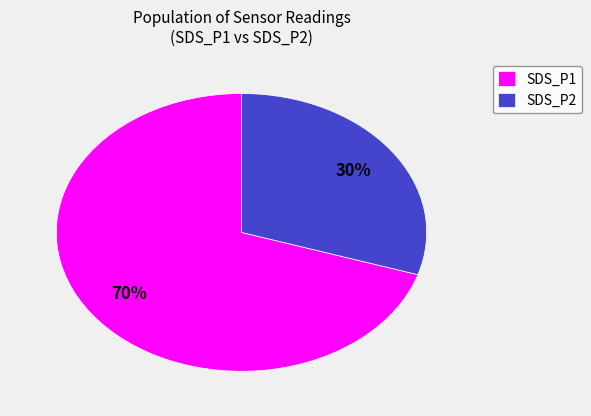

To the nearest percent, what percentage of the pie is SDS_P1?

70%